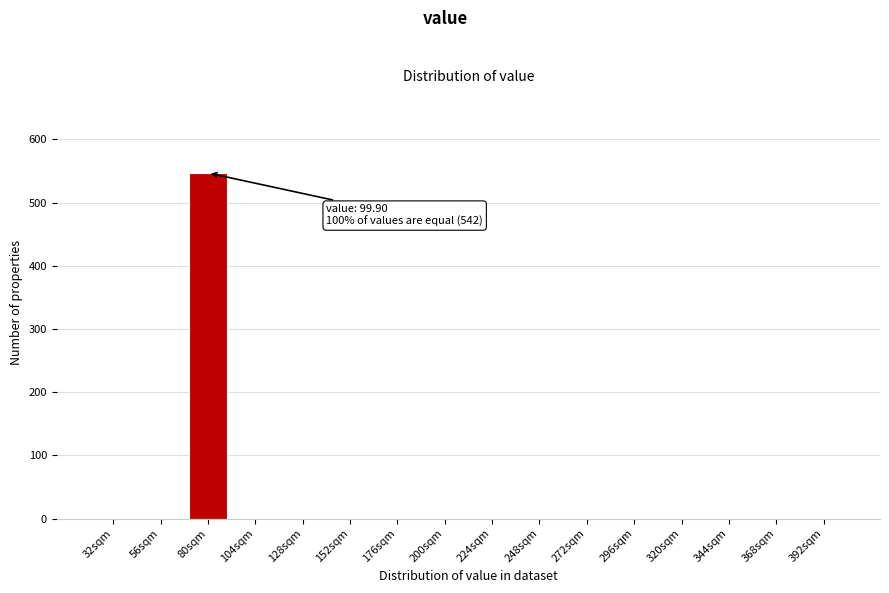

Reading left to right, transcribe all the data shown in this chart.

32sqm=0	56sqm=0	80sqm=547	104sqm=0	128sqm=0	152sqm=0	176sqm=0	200sqm=0	224sqm=0	248sqm=0	272sqm=0	296sqm=0	320sqm=0	344sqm=0	368sqm=0	392sqm=0